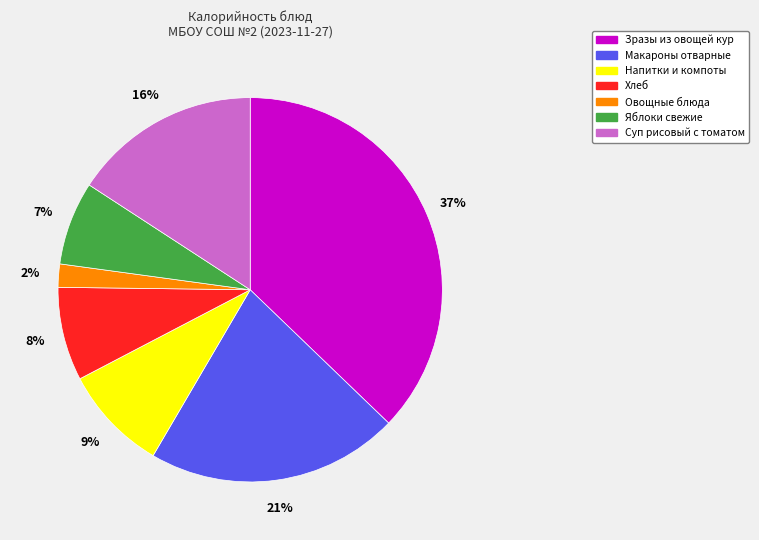

Is there any slice that represents more than half of the pie?

No